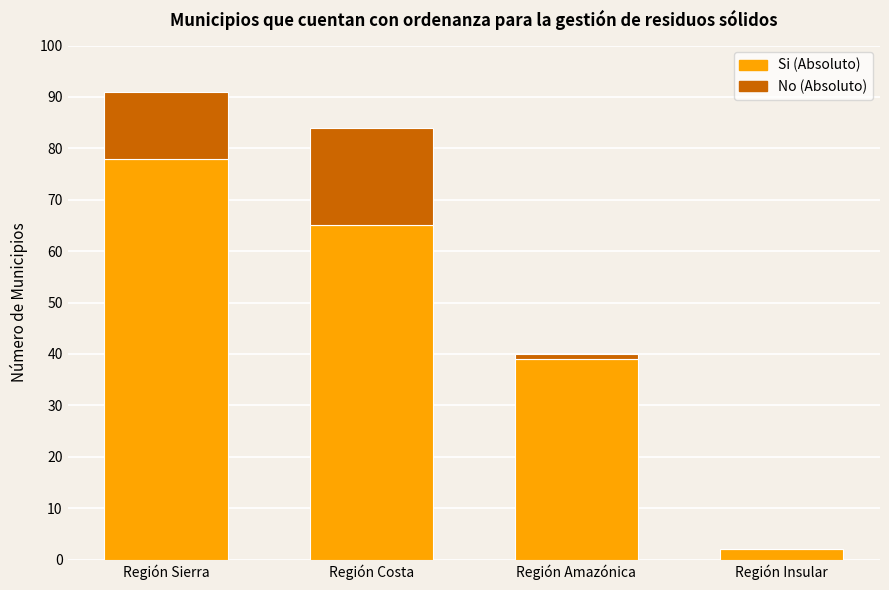

Is it true that Si (Absoluto) equals 39 at Región Sierra?

False